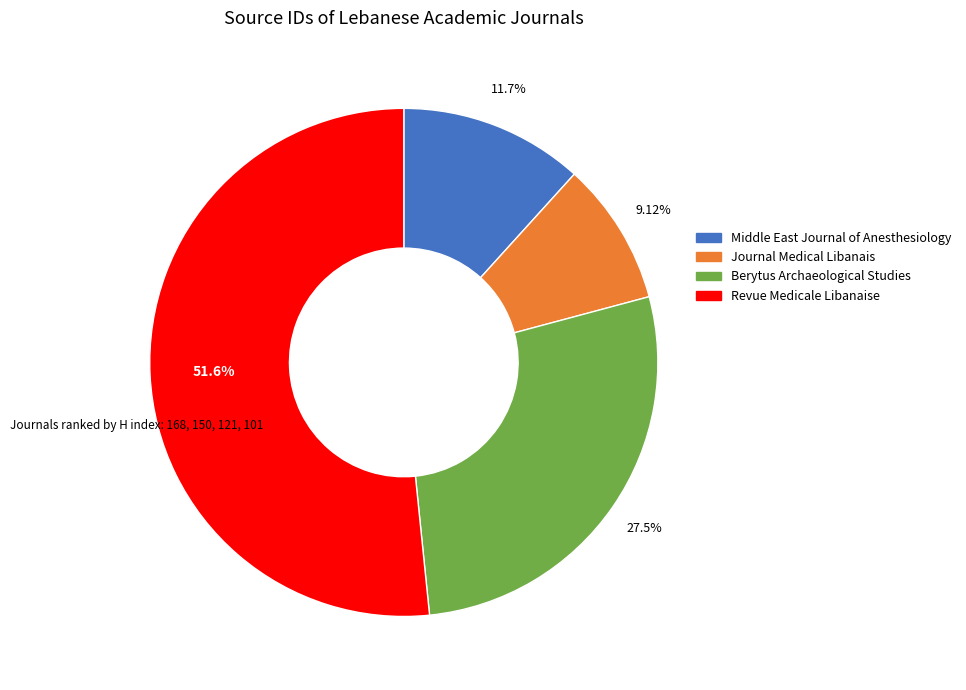

To the nearest percent, what is the average slice percentage?

25%